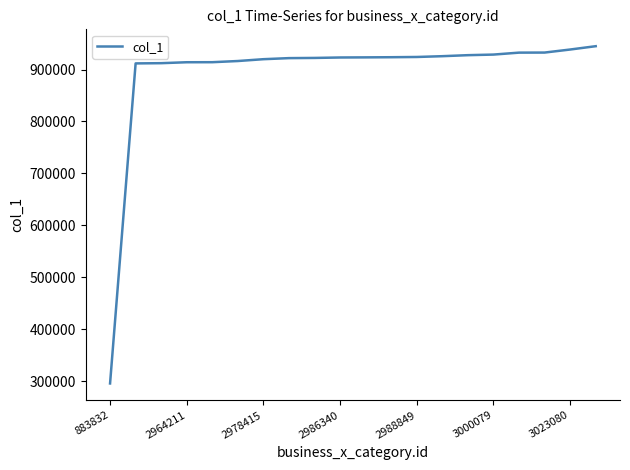

What is the maximum value shown in the chart?

944882